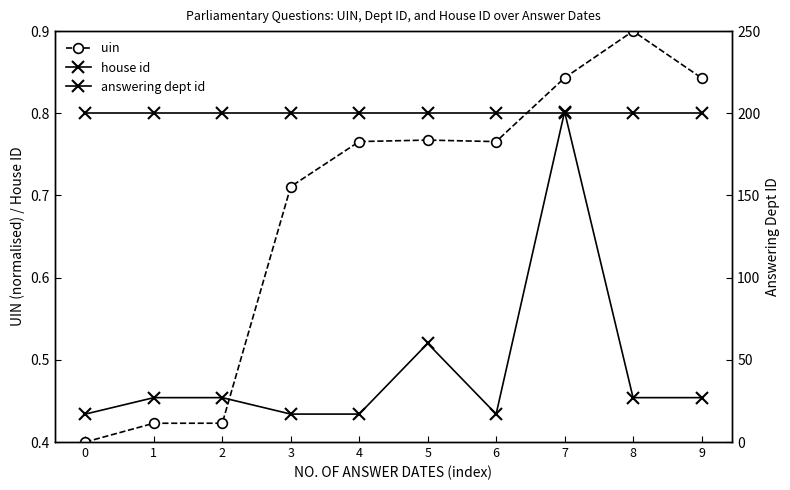

The answering dept id series shows 17.0 at 4. True or false?

True